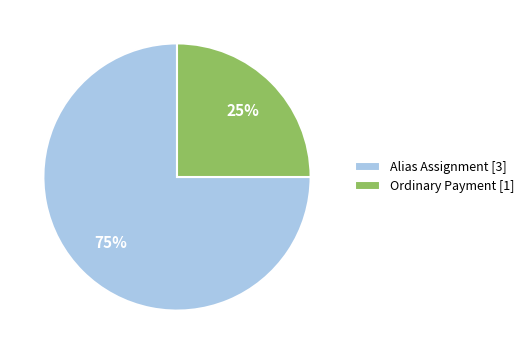

What is the majority slice?

Alias Assignment